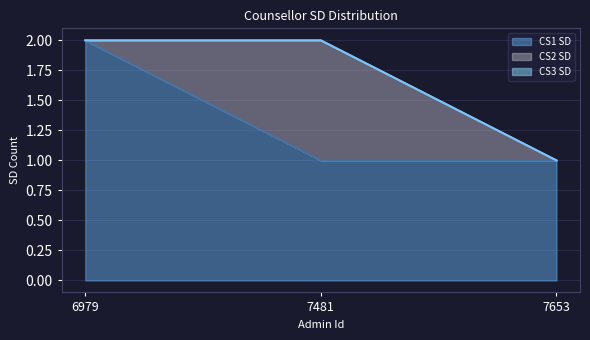

Rank the series by their average value, from lowest to highest.

CS3 SD, CS2 SD, CS1 SD